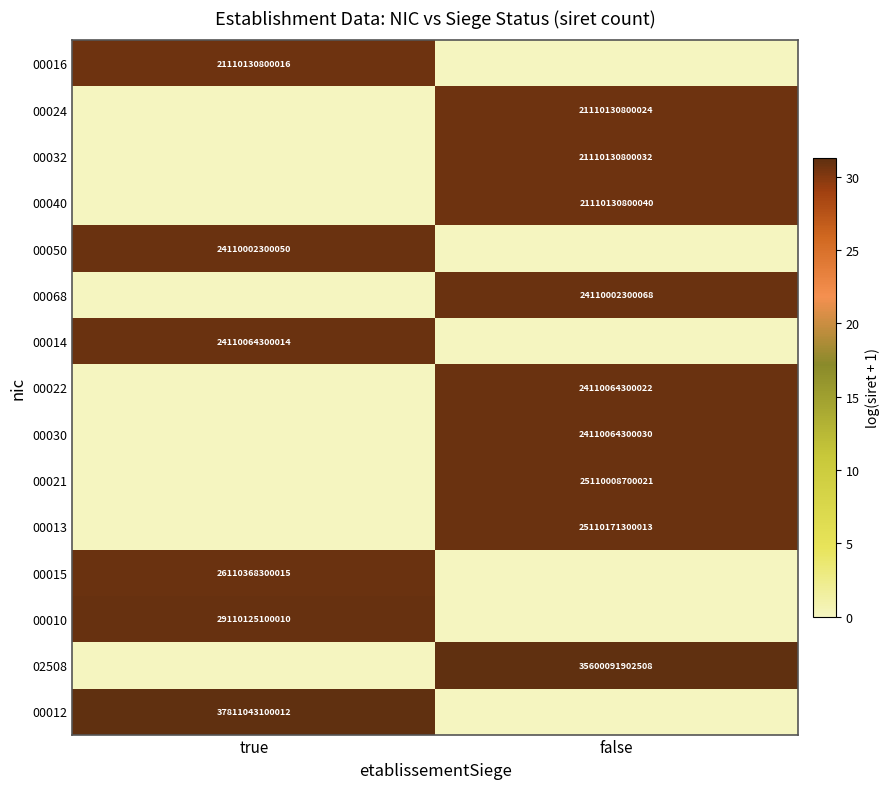

The value of 00030 at false is 24110064300030. True or false?

True